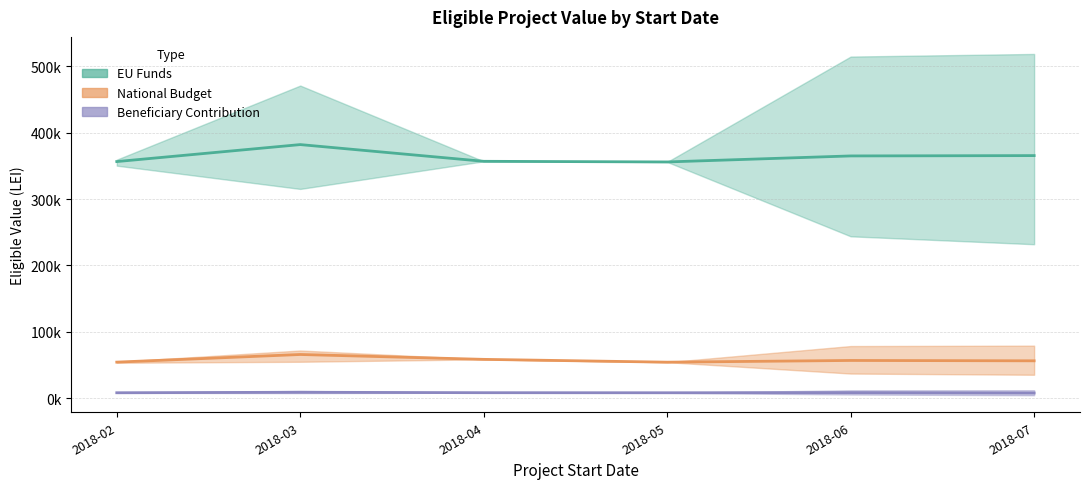

What is the highest value of the National Budget series?

79283.6